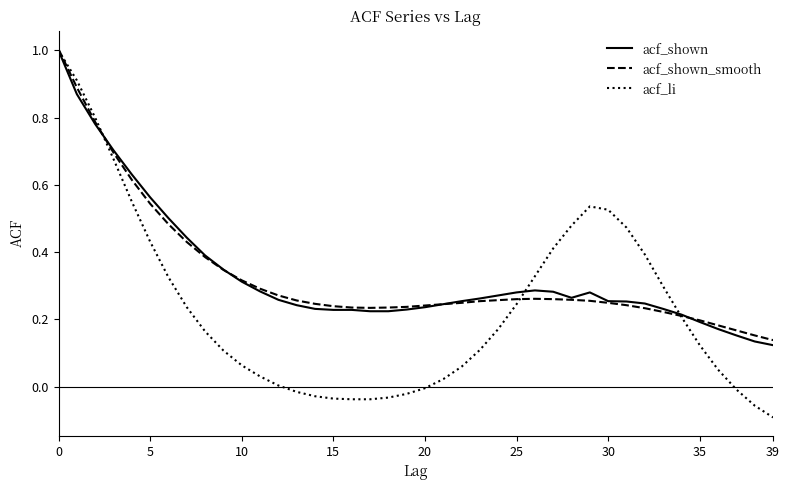

What is the greatest value displayed?

1.0